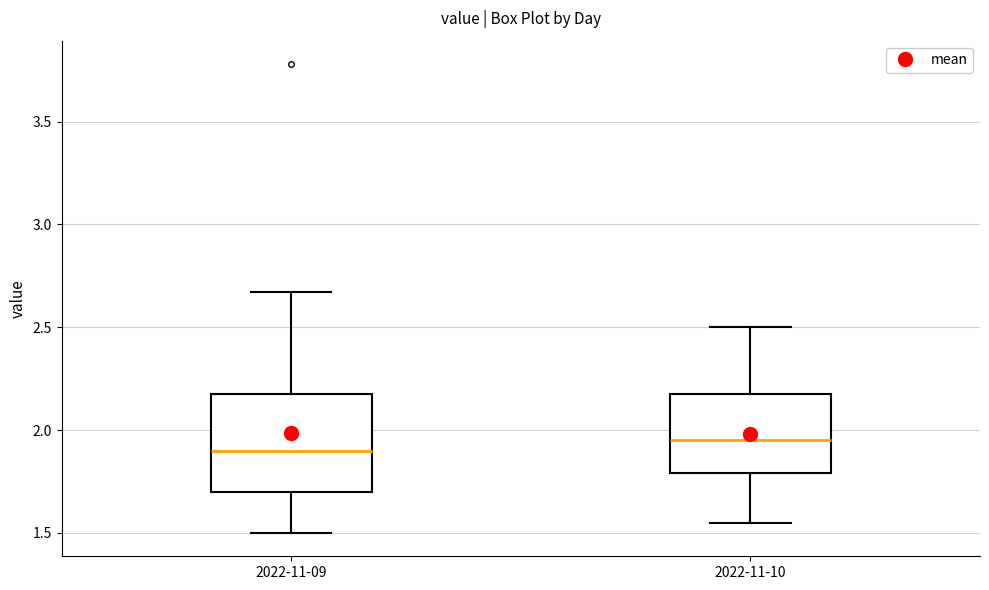

Which box has the highest median line?

2022-11-10